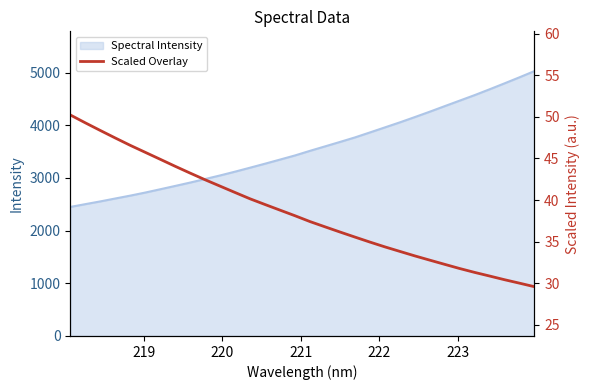

How many data points are less than 38?

16